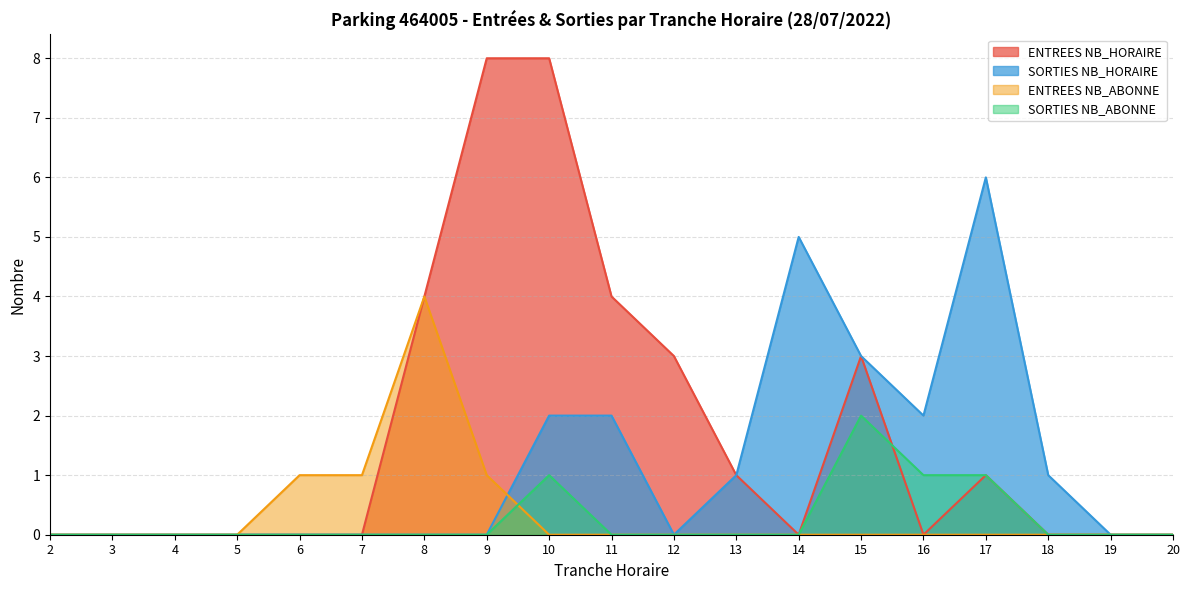

How many lines are shown in the chart?

4